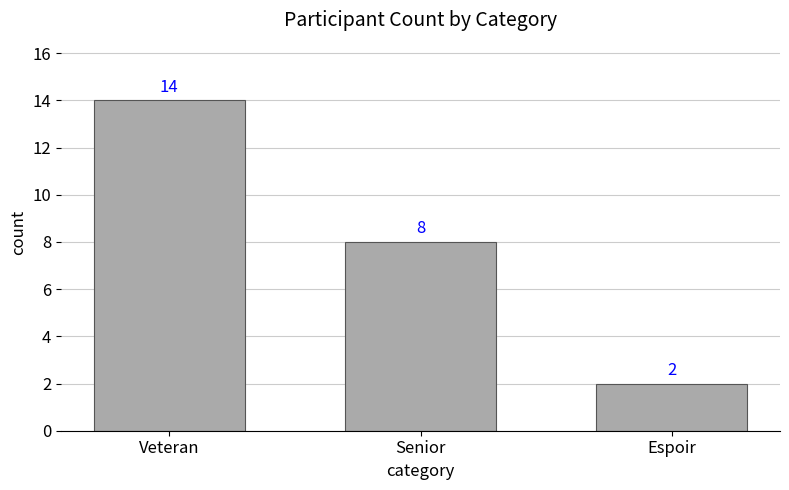

What is the minimum value shown in the chart?

2